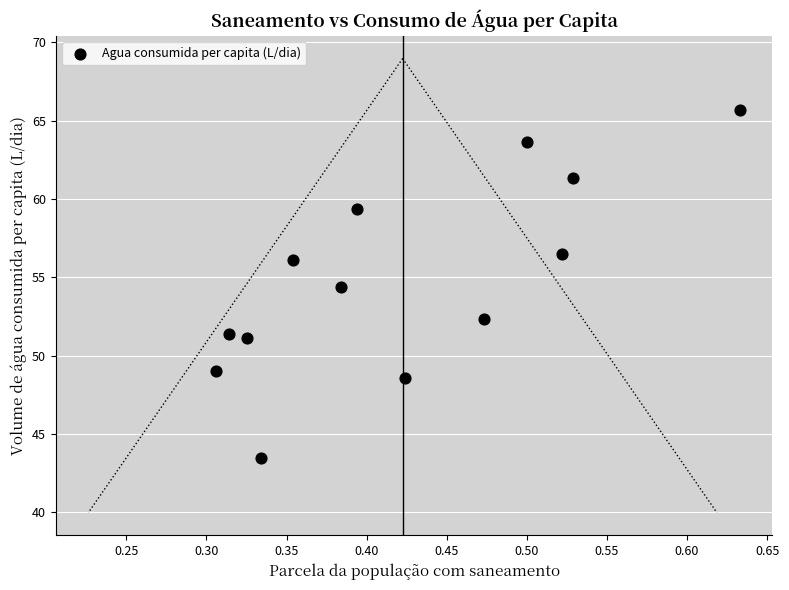

What is the range of Y values (max minus min)?

22.2